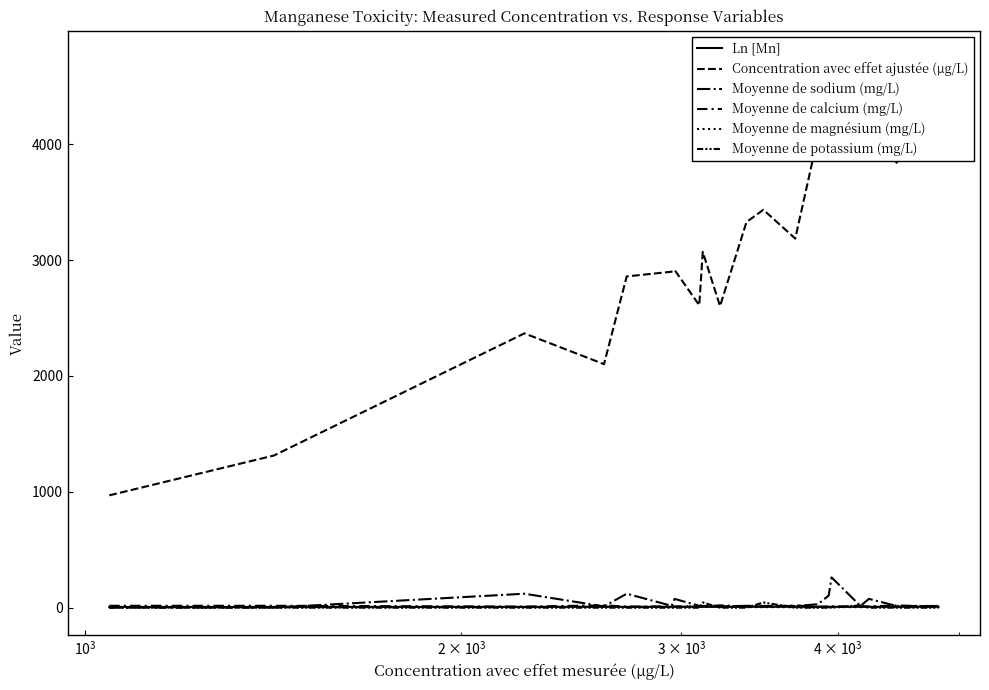

What is the difference between the maximum and minimum values in the Ln [Mn] series?

1.5